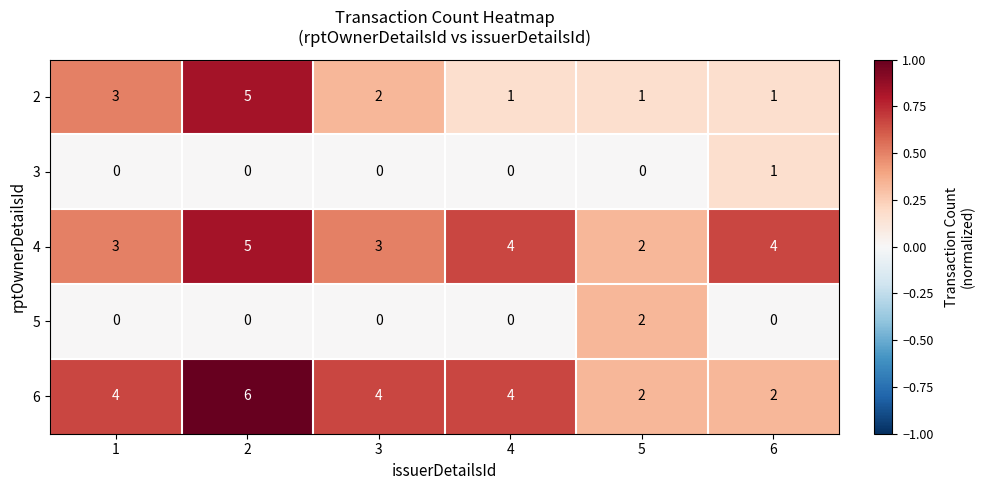

Reading left to right, list all the values displayed in this chart.

2: 1=3	2=5	3=2	4=1	5=1	6=1
3: 1=0	2=0	3=0	4=0	5=0	6=1
4: 1=3	2=5	3=3	4=4	5=2	6=4
5: 1=0	2=0	3=0	4=0	5=2	6=0
6: 1=4	2=6	3=4	4=4	5=2	6=2